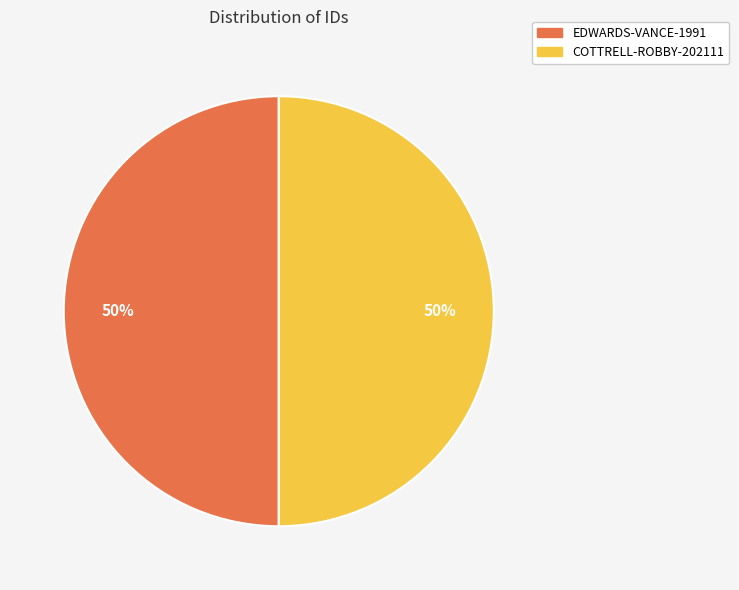

To the nearest percent, what portion does EDWARDS-VANCE-1991 represent?

50%